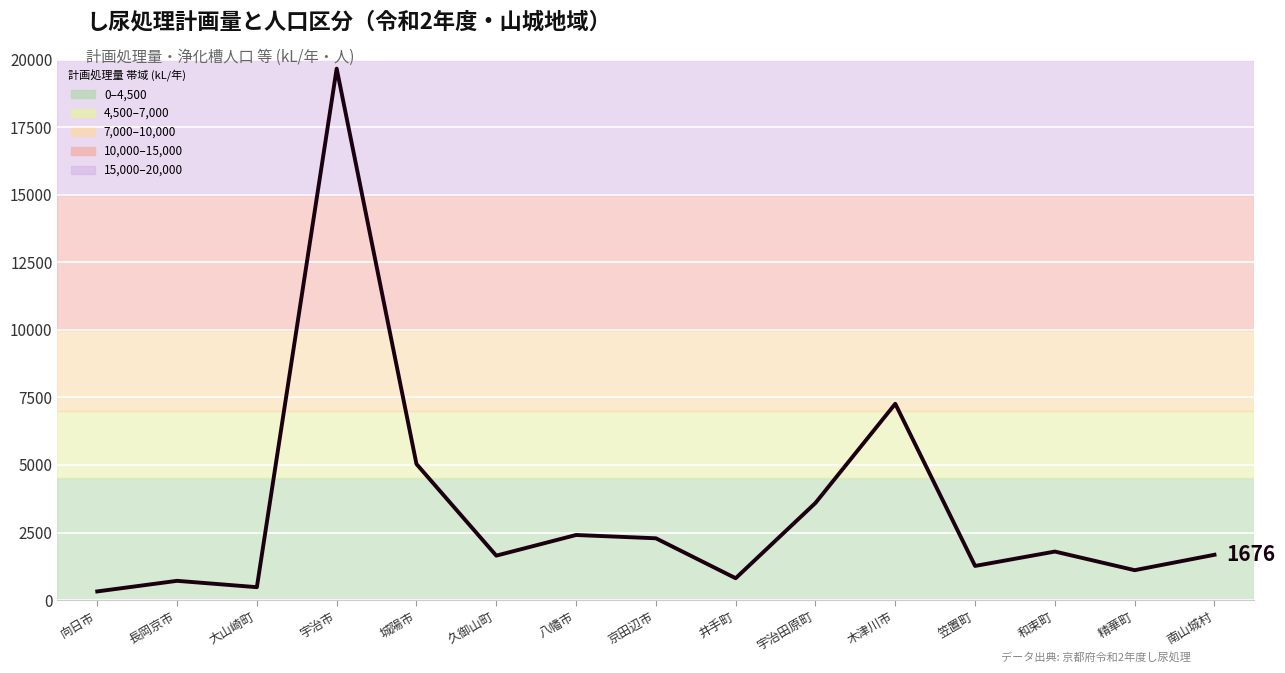

True or false: the data shows 1359 at 井手町.

False